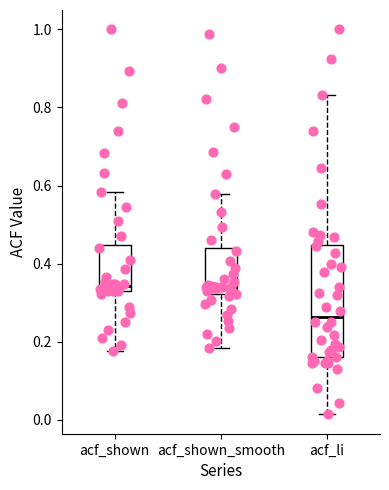

Reading left to right, read every box against the y-axis: the position of its median line, the range the box covers, and the ends of its whiskers. The values are not printed on the chart, so give them approximately, as read against the axis.

acf_shown: median 0.34 (just above the box's lower edge), box 0.34 to 0.44, whiskers 0.18 to 0.58
acf_shown_smooth: median 0.34, box 0.32 to 0.44, whiskers 0.18 to 0.58
acf_li: median 0.26, box 0.16 to 0.44, whiskers 0.02 to 0.84